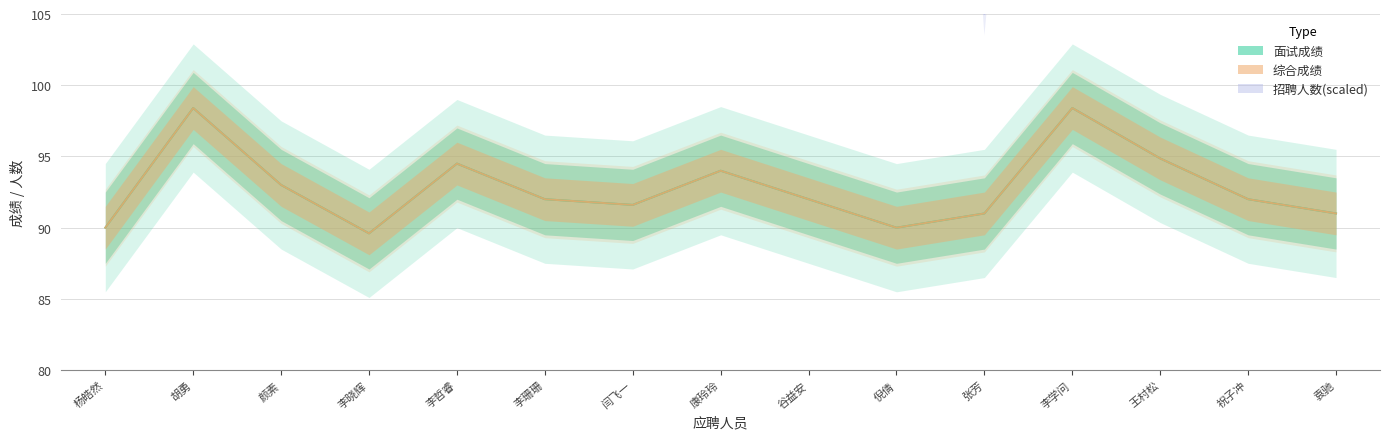

The 综合成绩 series shows 31.2 at 李学问. True or false?

False